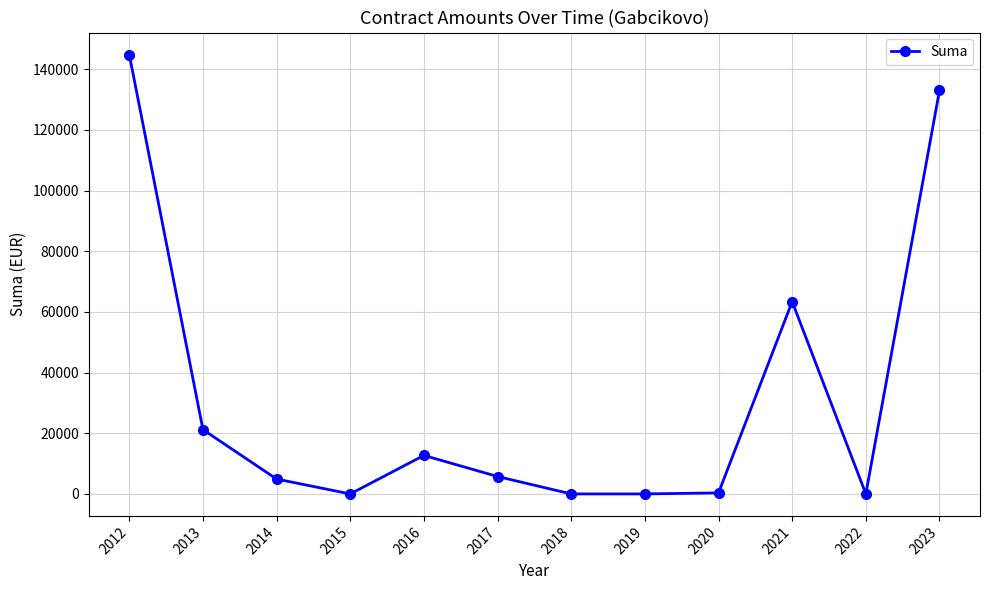

How many series are shown in this chart?

1